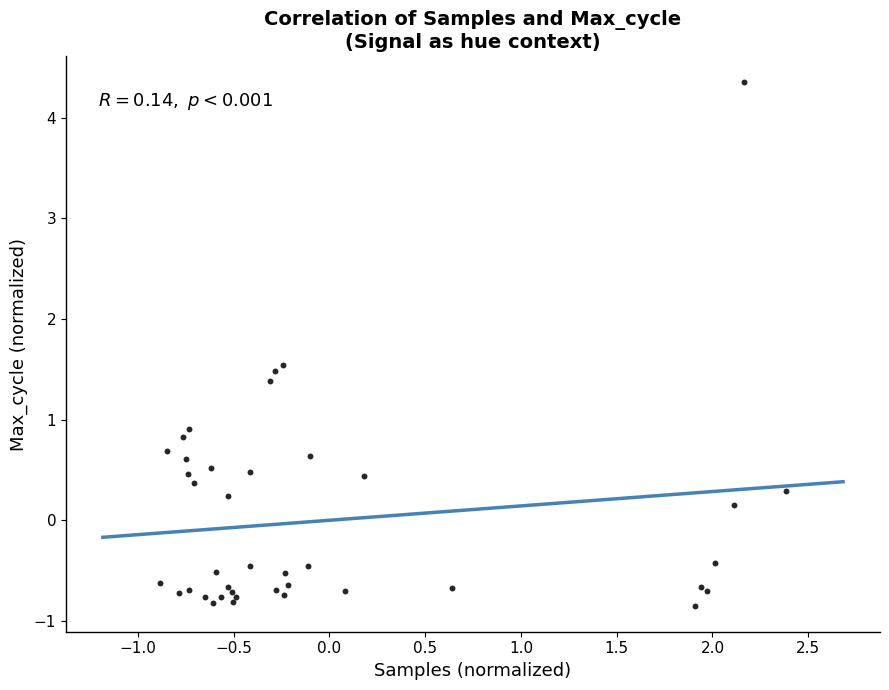

What Y value in the scatter plot is closest to 1?

0.9